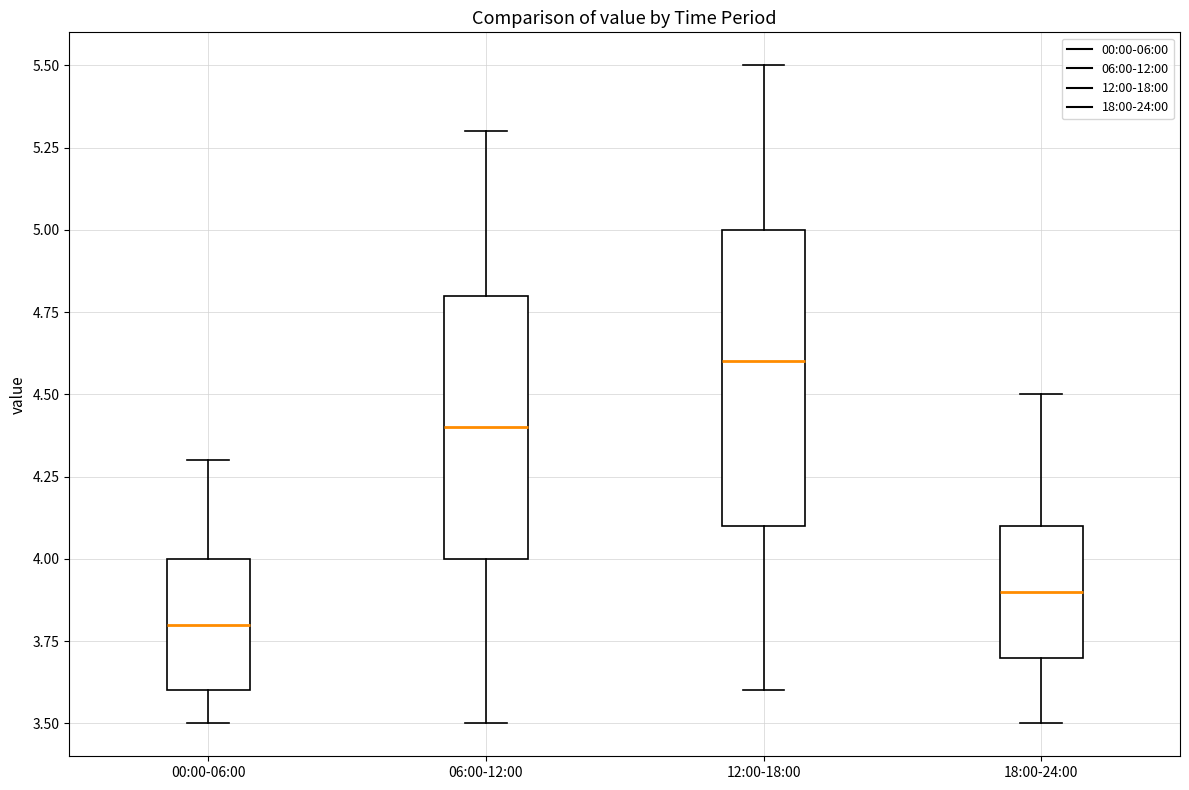

Where does the upper whisker of the box for 00:00-06:00 end on the y-axis? The values are not printed on the chart, so give them approximately, as read against the axis.

4.3